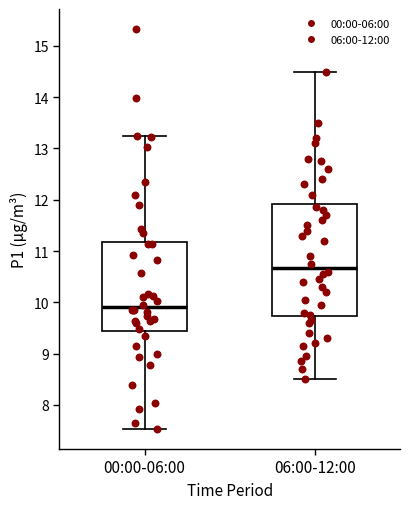

Reading left to right, transcribe this box plot: for each box, give where its median line is, the range the box spans, and where its two whiskers end, as read against the y-axis. The values are not printed on the chart, so give them approximately, as read against the axis.

00:00-06:00: median 9.9, box 9.4 to 11.2, whiskers 7.5 to 13.3
06:00-12:00: median 10.7, box 9.7 to 11.9, whiskers 8.5 to 14.5